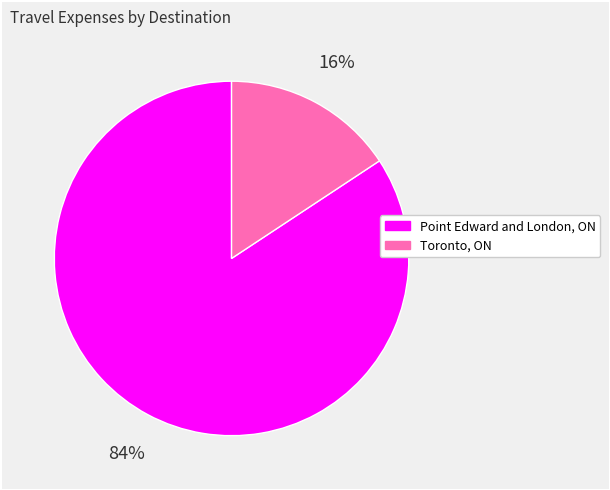

Which category has the biggest portion of the pie?

Point Edward and London, ON